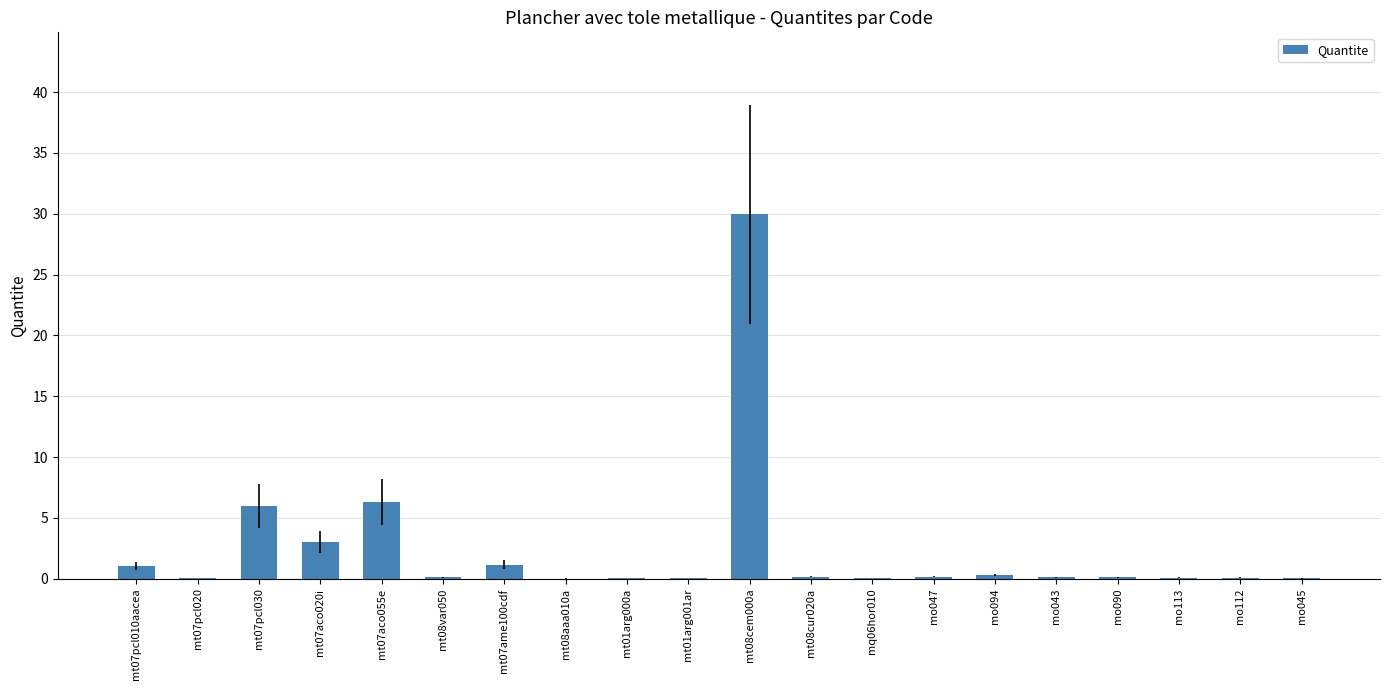

Which label corresponds to the largest value in the chart?

mt08cem000a